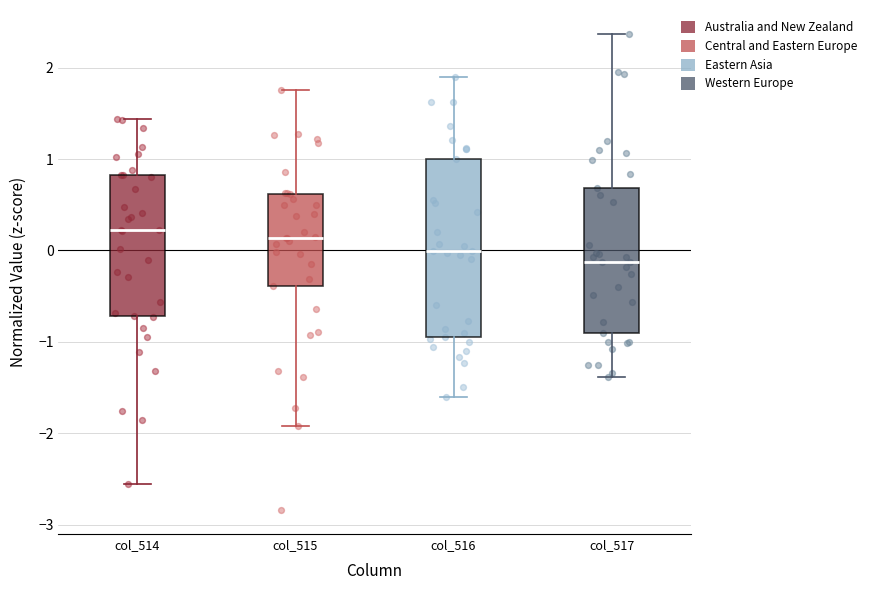

Reading left to right, transcribe this box plot: for each box, give where its median line is, the range the box spans, and where its two whiskers end, as read against the y-axis. The values are not printed on the chart, so give them approximately, as read against the axis.

col_514: median 0.2, box -0.7 to 0.8, whiskers -2.6 to 1.4
col_515: median 0.1, box -0.4 to 0.6, whiskers -1.9 to 1.8
col_516: median 0.0, box -0.9 to 1.0, whiskers -1.6 to 1.9
col_517: median -0.1, box -0.9 to 0.7, whiskers -1.4 to 2.4